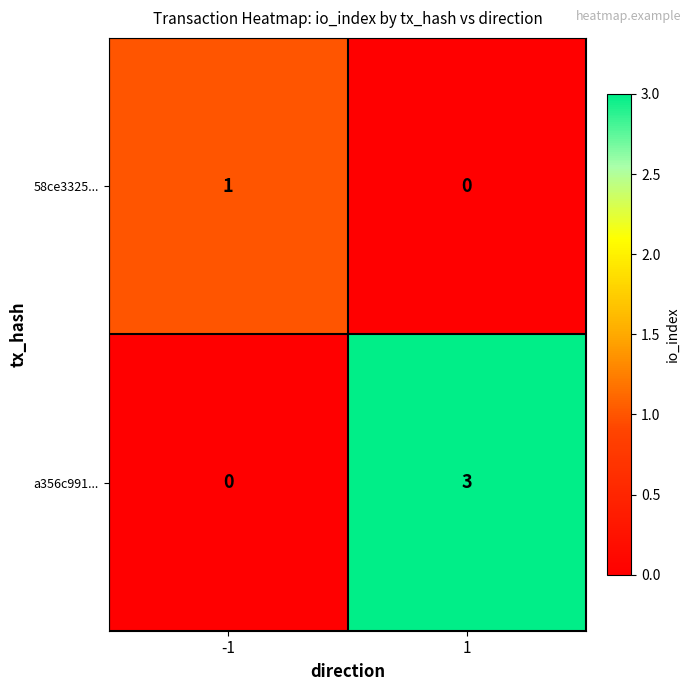

Which category has the highest value across all series?

1